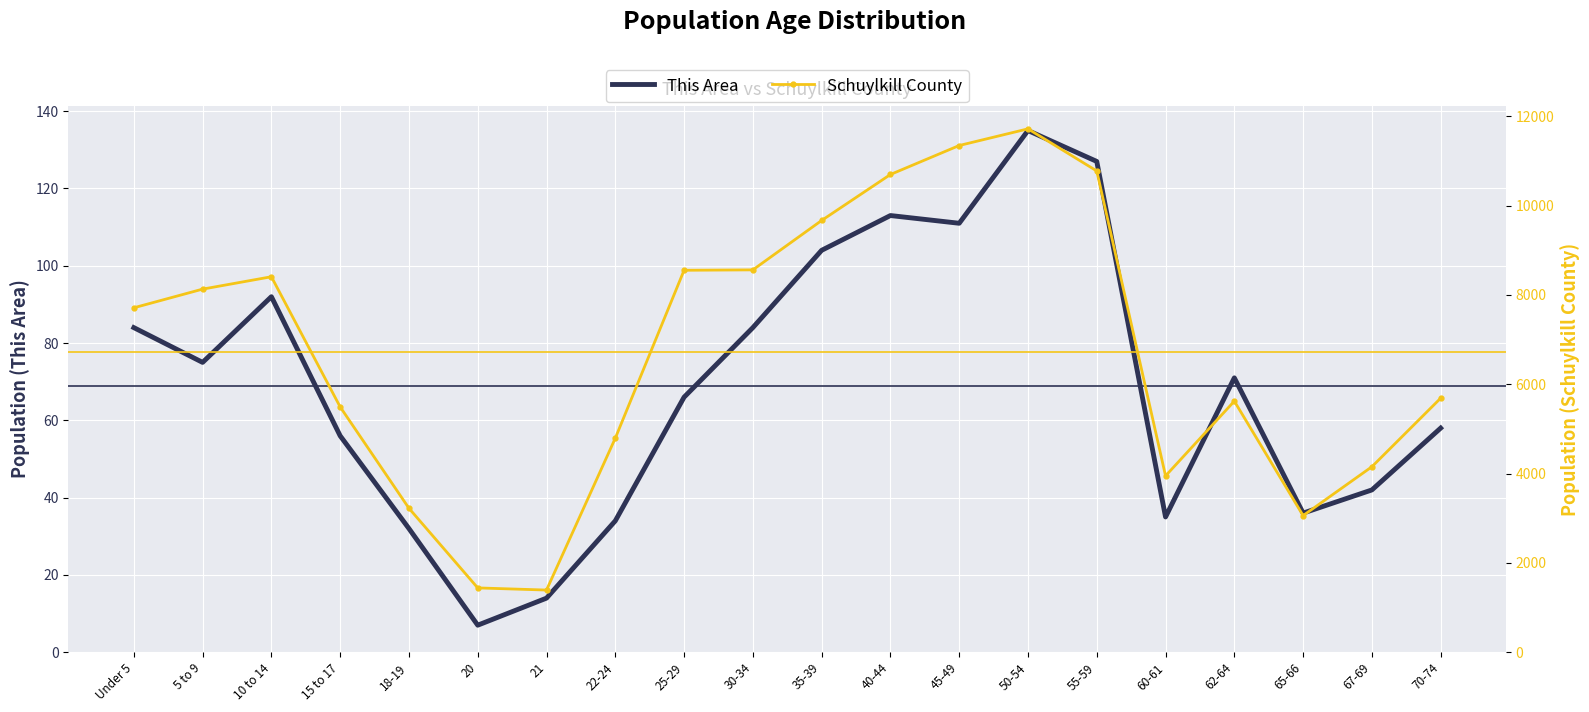

Between 60-61 and 50-54, which is larger?

50-54